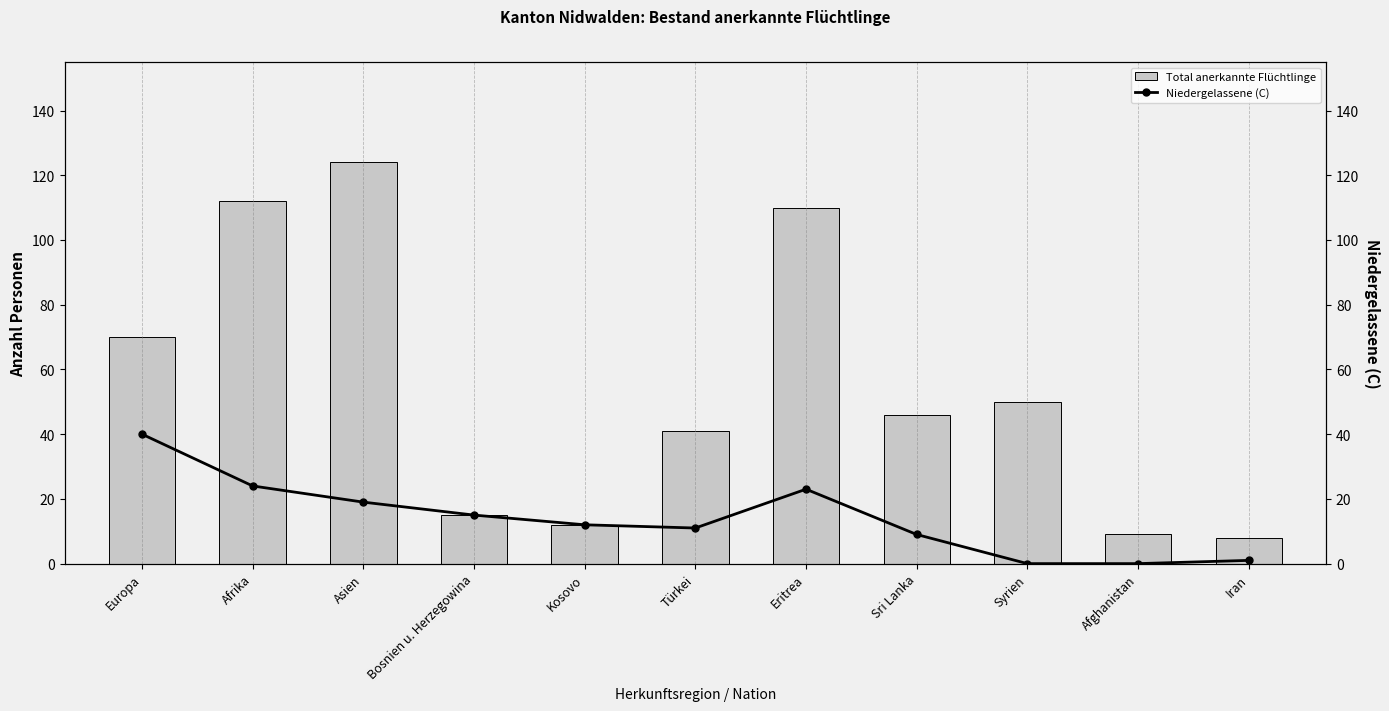

What is the label of the 8th bar from the left?

Sri Lanka